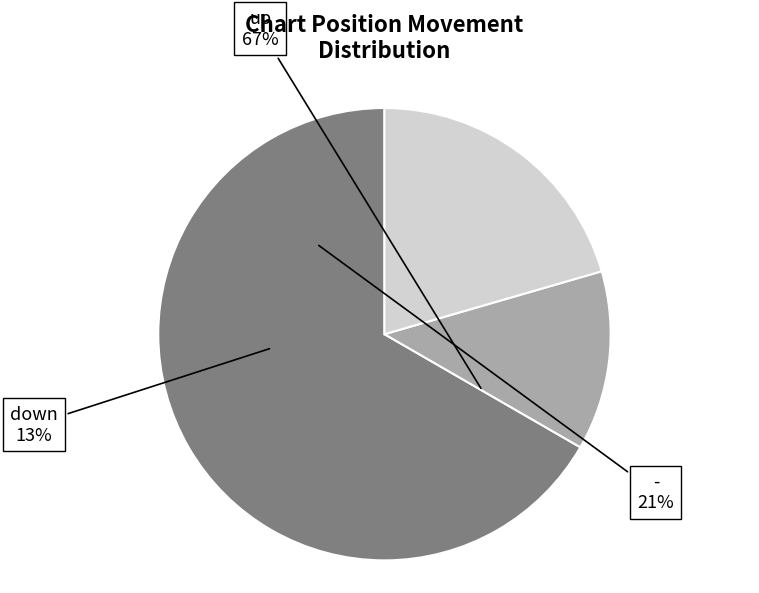

How many segments does this pie chart have?

3